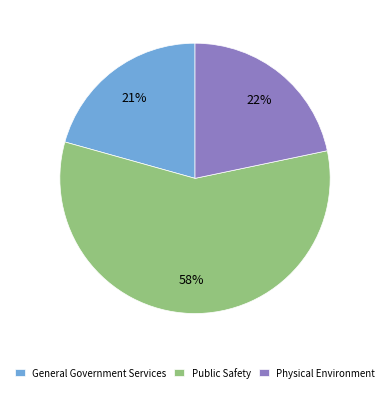

Between General Government Services and Public Safety, which is larger?

Public Safety